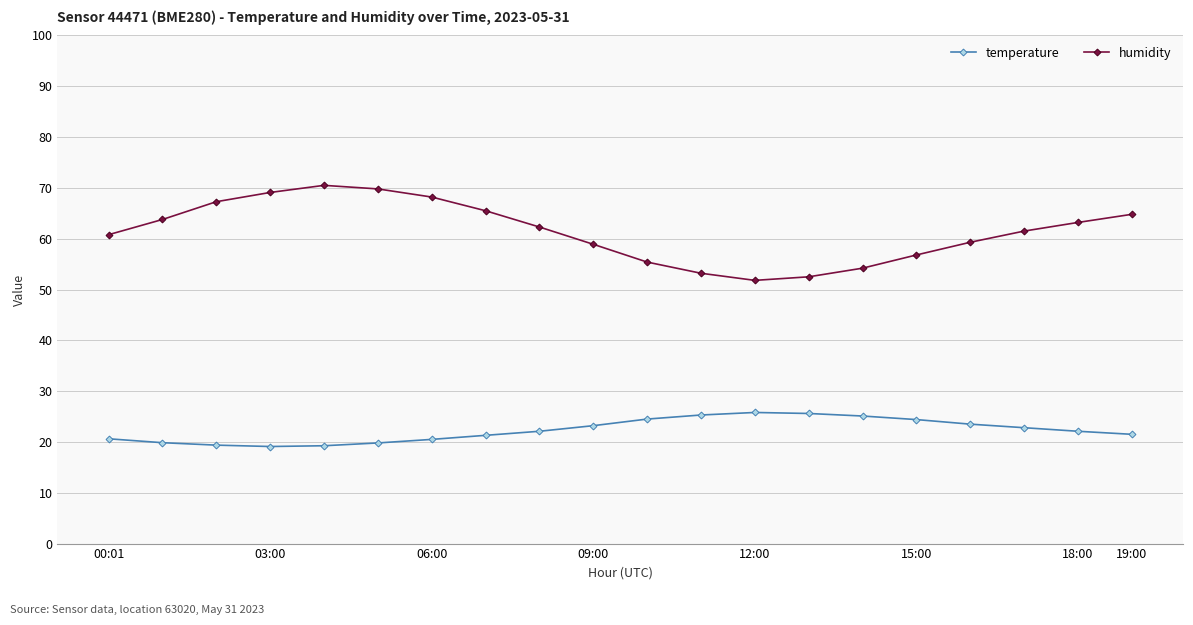

Which series has the largest range (max minus min)?

humidity